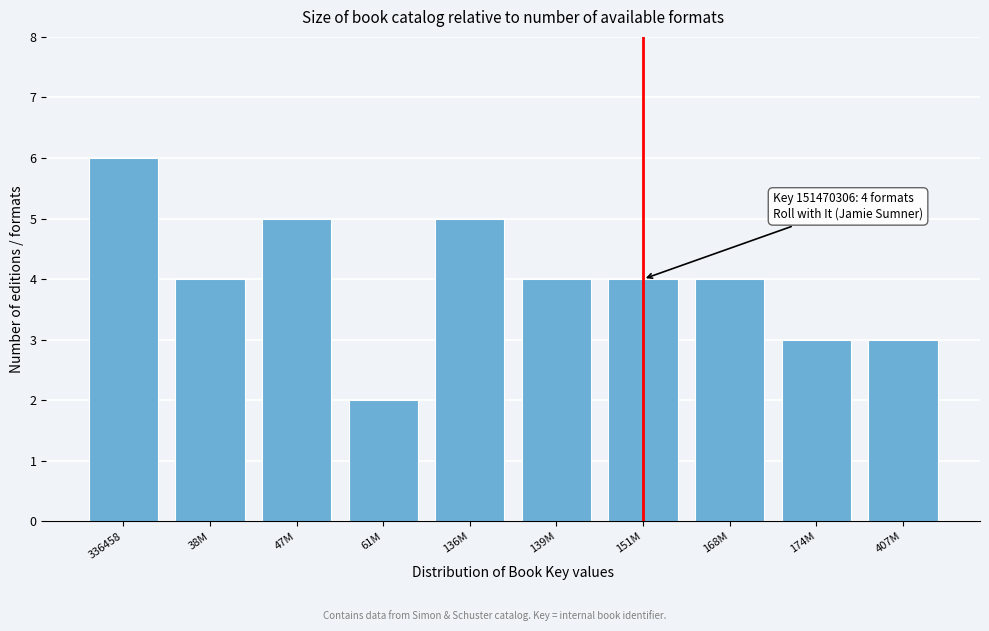

Reading left to right, extract all data points from this chart.

6	4	5	2	5	4	4	4	3	3